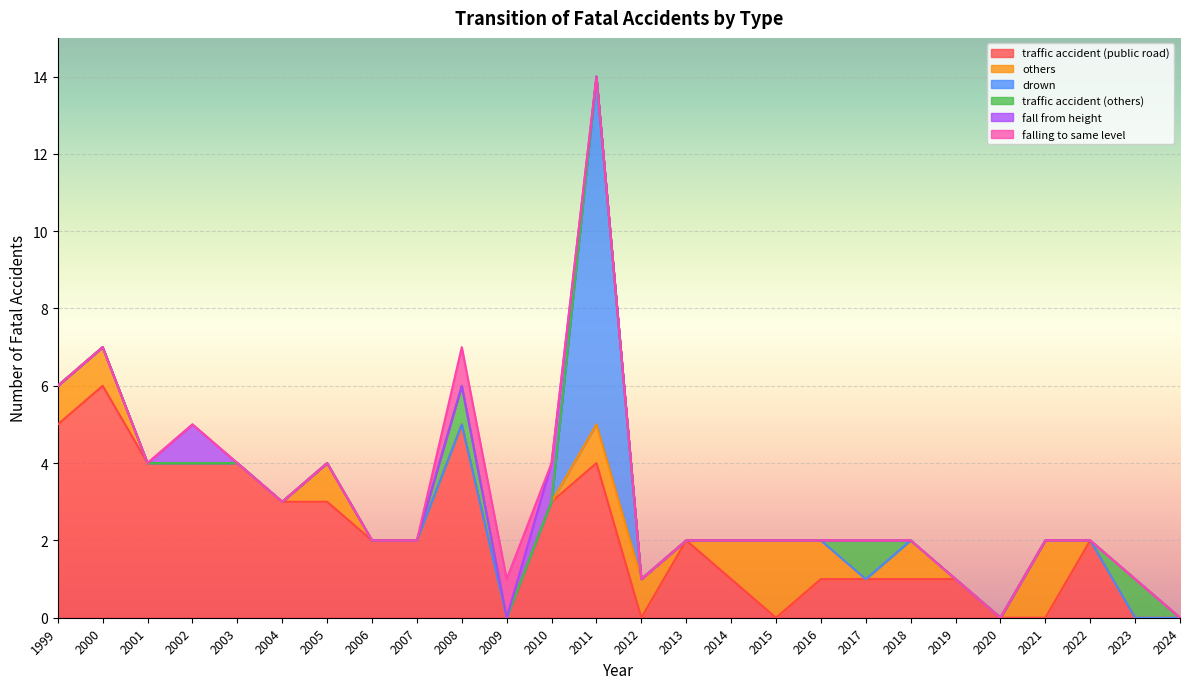

Which category has the lowest value across all series?

2009